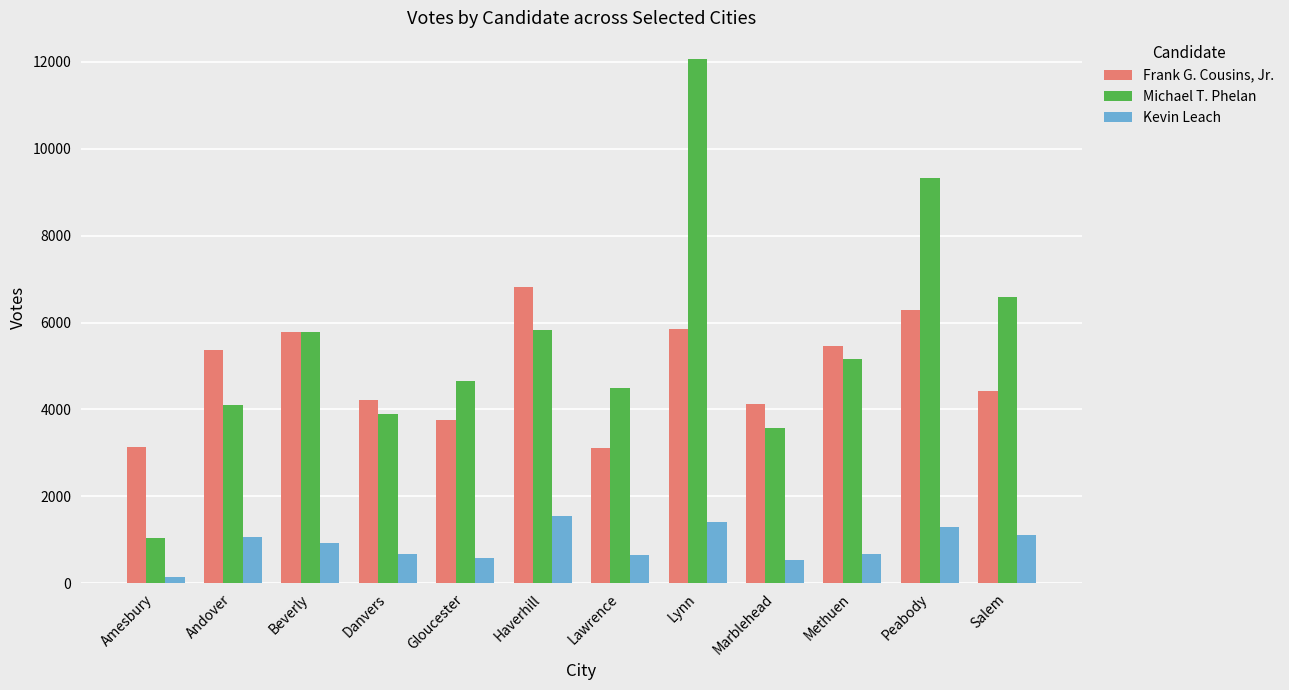

What is the sum of the Michael T. Phelan values at Beverly and Lynn?

17866